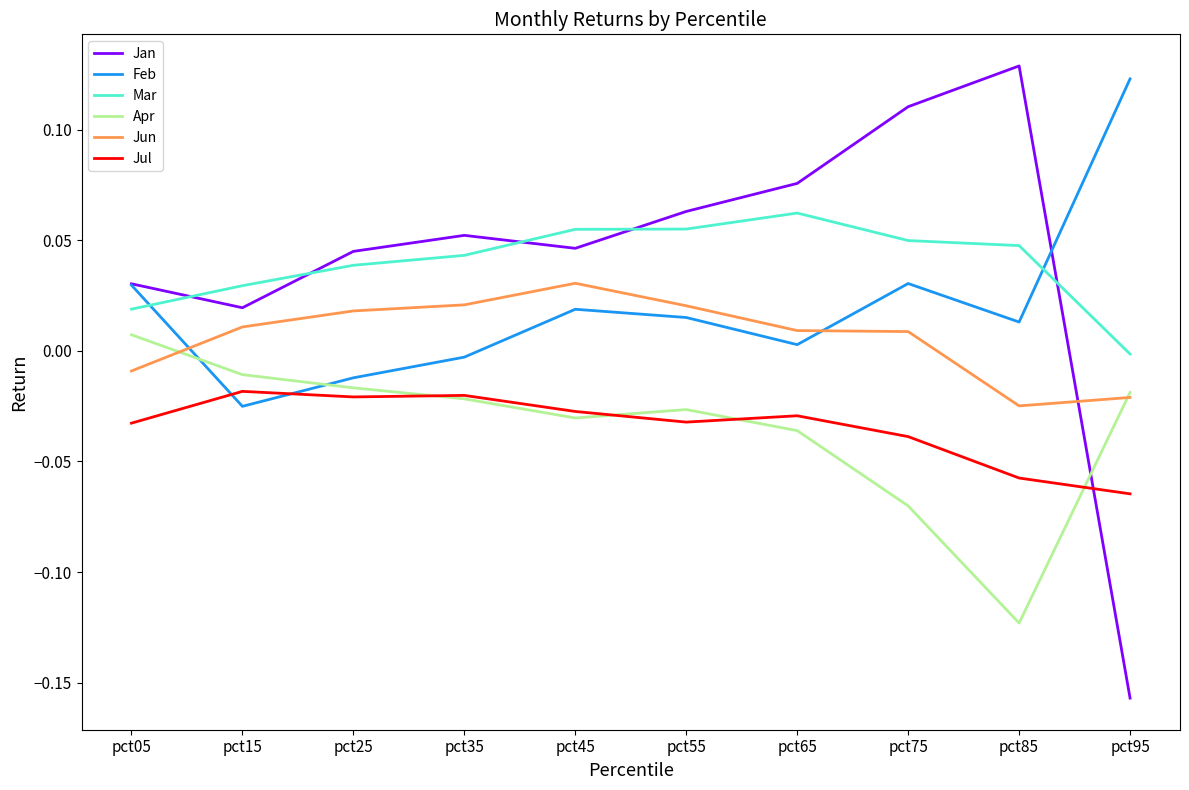

Which series changed the most between pct15 and pct75?

Jan